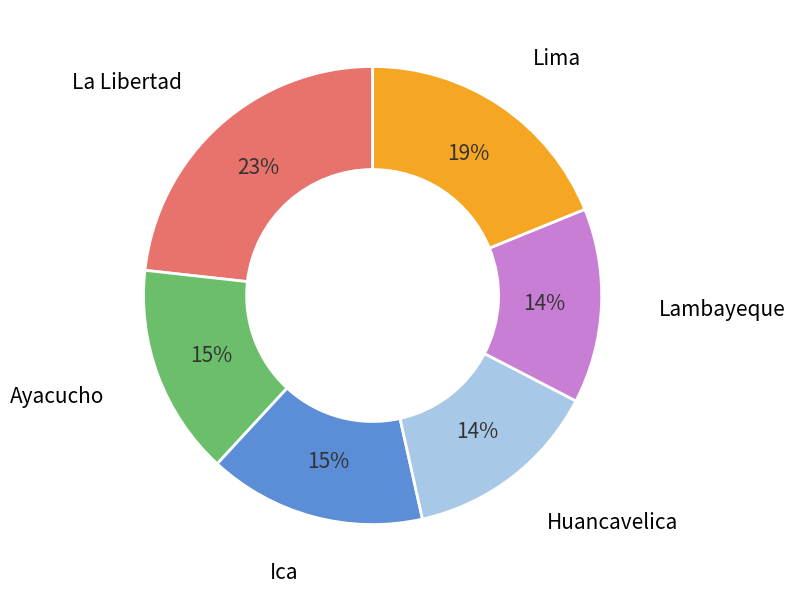

To the nearest percent, what is the difference between the largest and smallest slice percentages?

9%